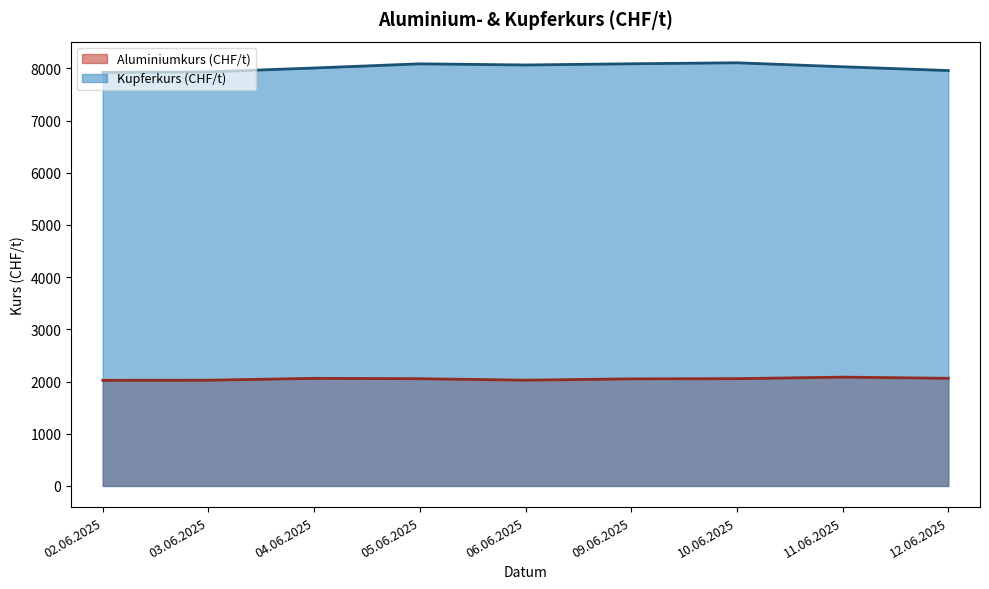

What is the total value across all series at 04.06.2025?

10067